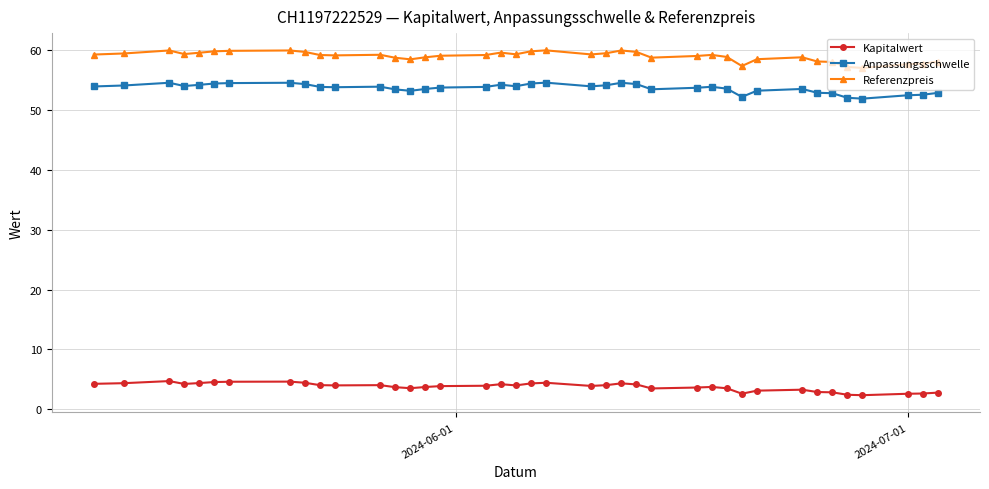

What is the average value of the Kapitalwert series?

3.7